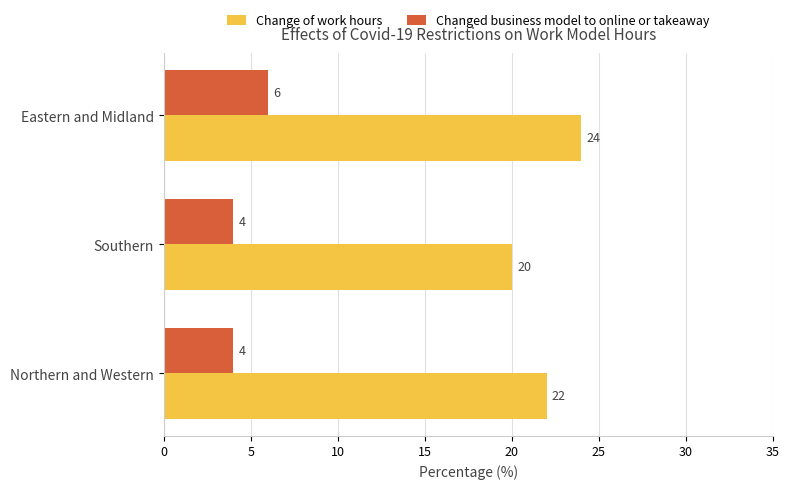

List the series in order of their overall mean, lowest first.

Changed business model to online or takeaway, Change of work hours